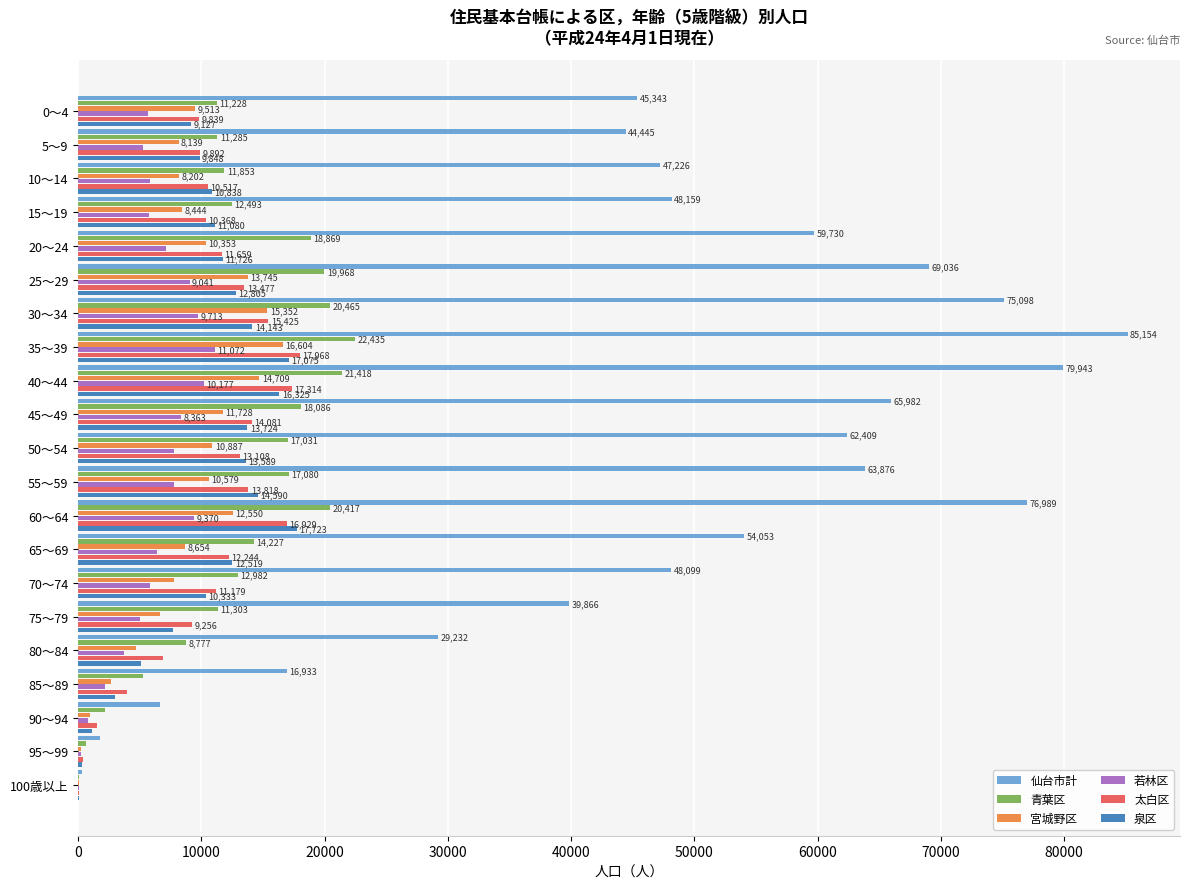

What is the average value of the 仙台市計 series?

48583